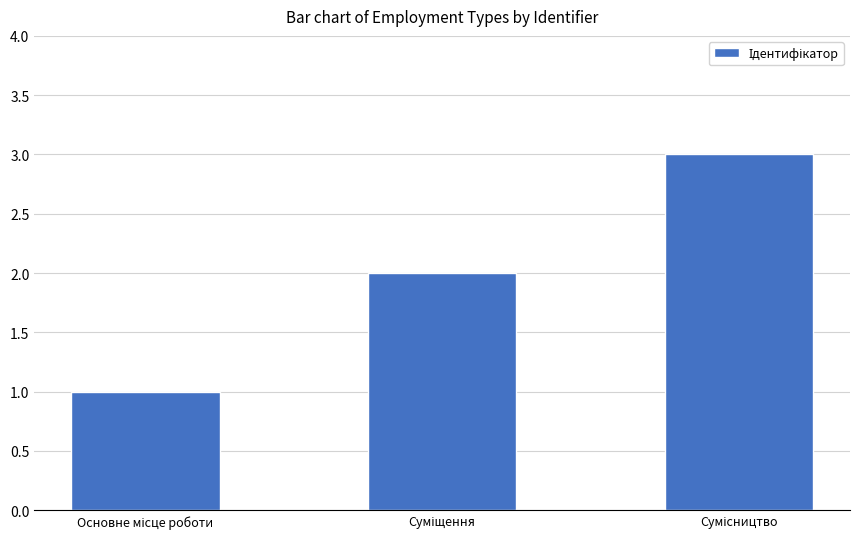

What is the sum of all values?

6